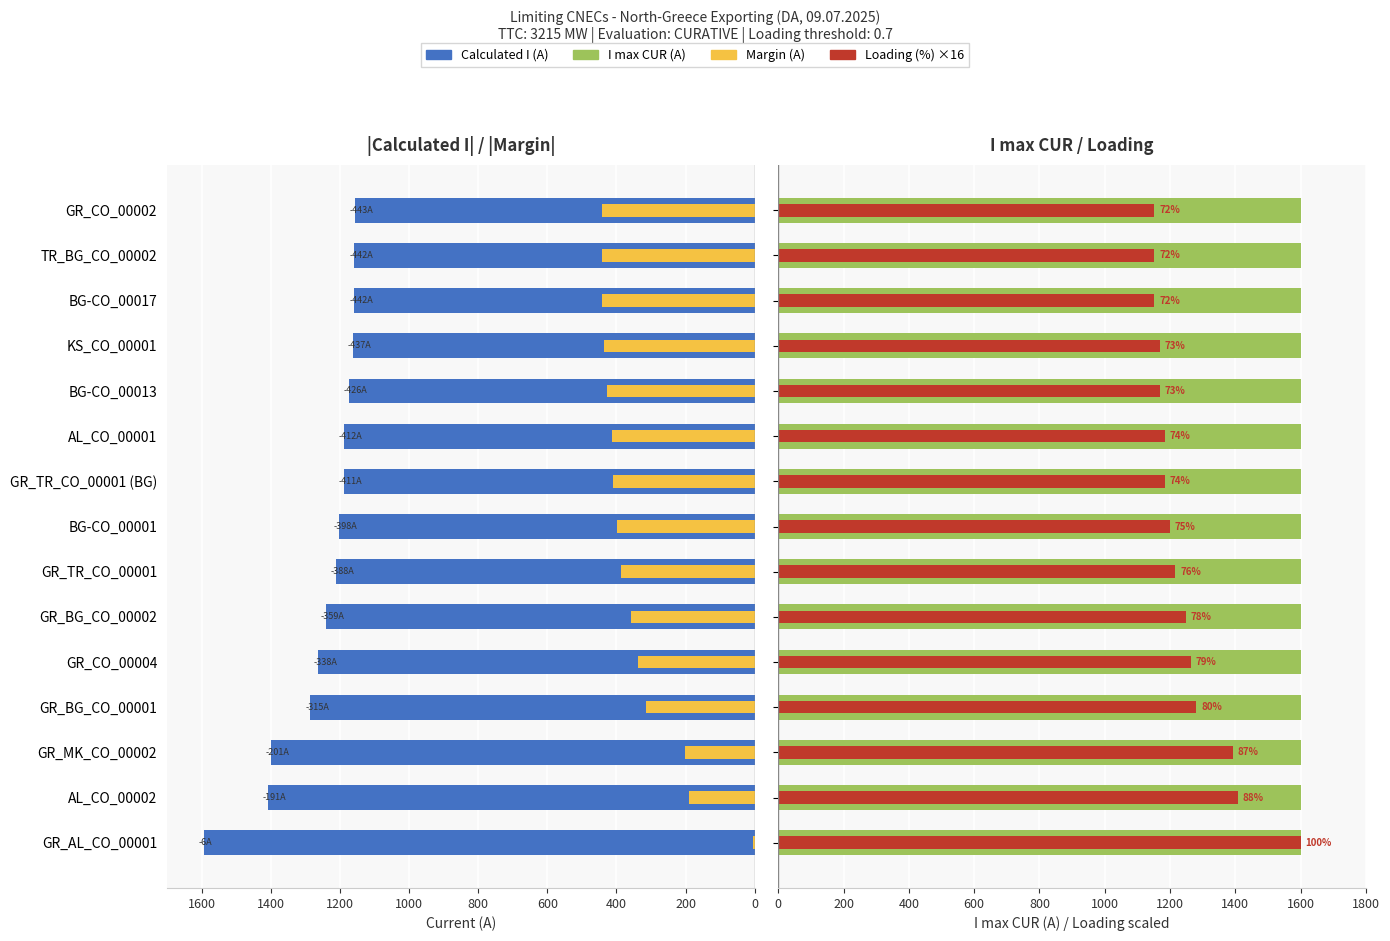

The value of Margin (A) at KS_CO_00001 is 693.3. True or false?

False